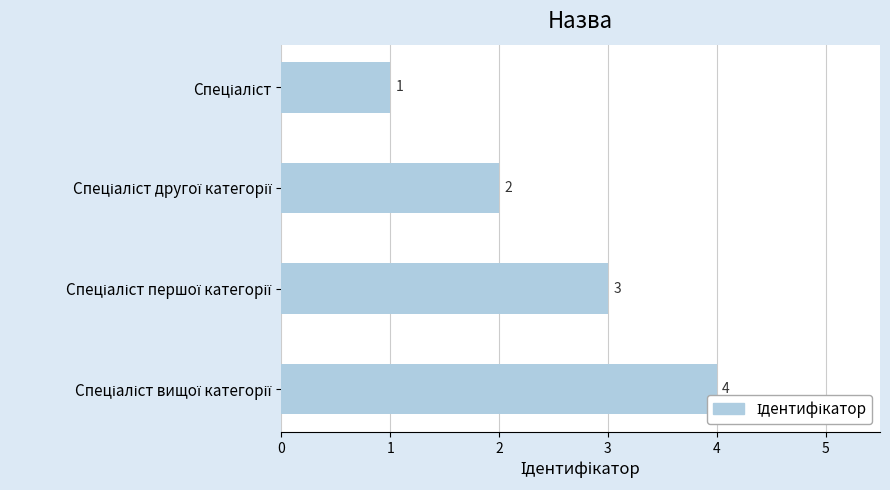

What is the maximum value shown in the chart?

4